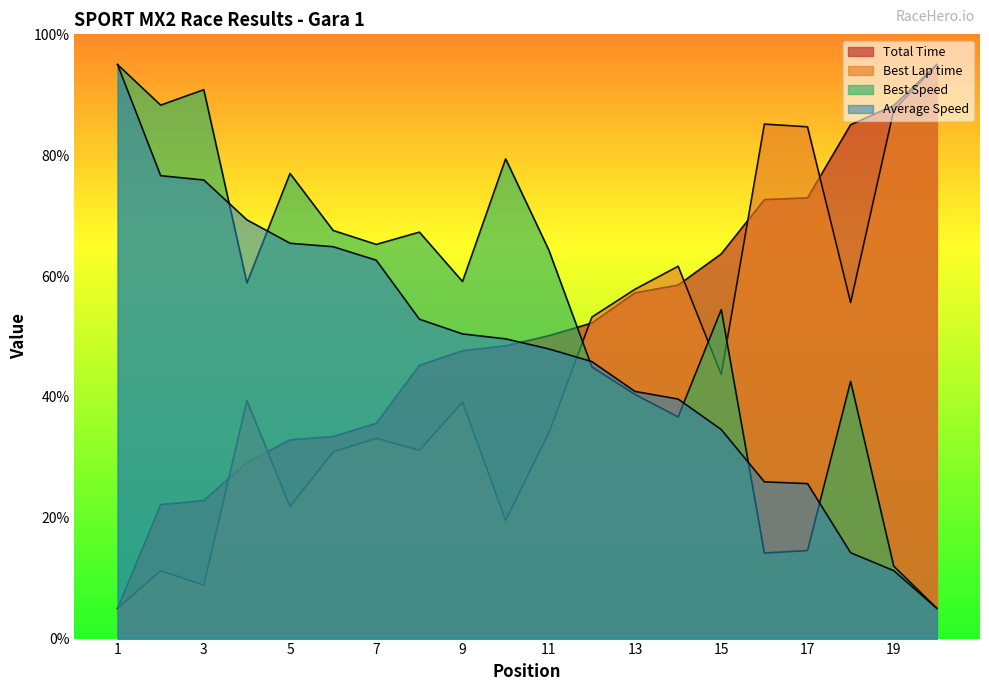

At which category is the sum across all series the highest?

1